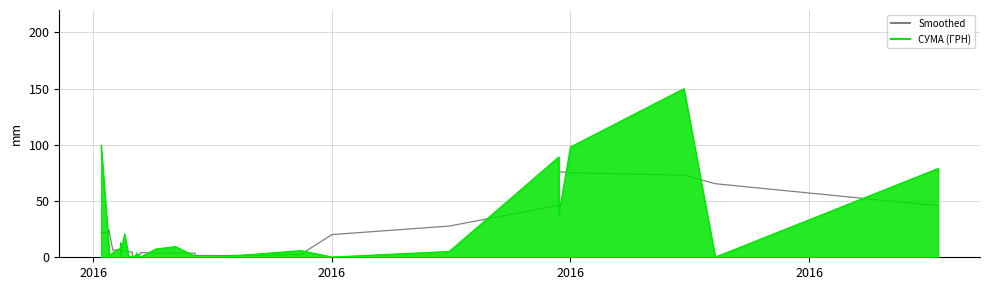

How many lines are shown in the chart?

1